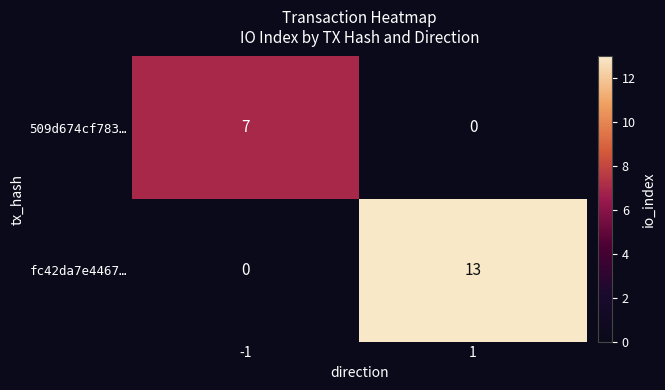

What is the sum of all fc42da7e4467… values?

13